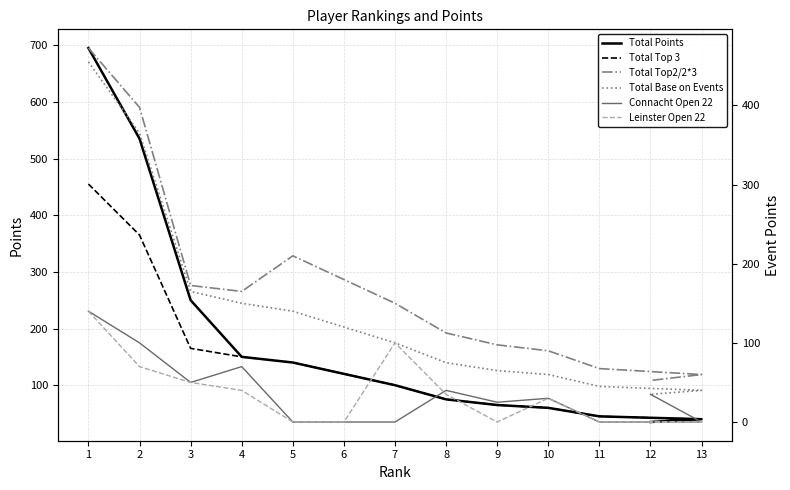

List the series in order of their peak value, highest first.

Total Points, Total Top2/2*3, Total Top 3, Total Base on Events, Connacht Open 22, Leinster Open 22